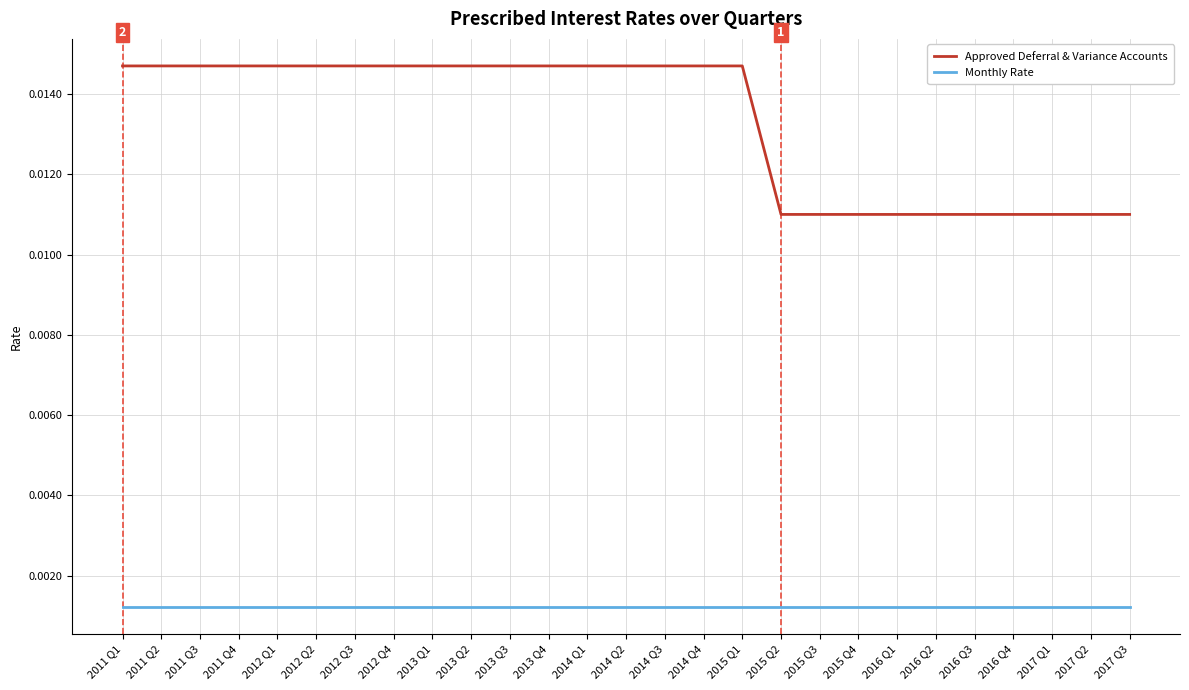

Between 2011 Q3 and 2016 Q3, which series saw the biggest shift?

Approved Deferral & Variance Accounts